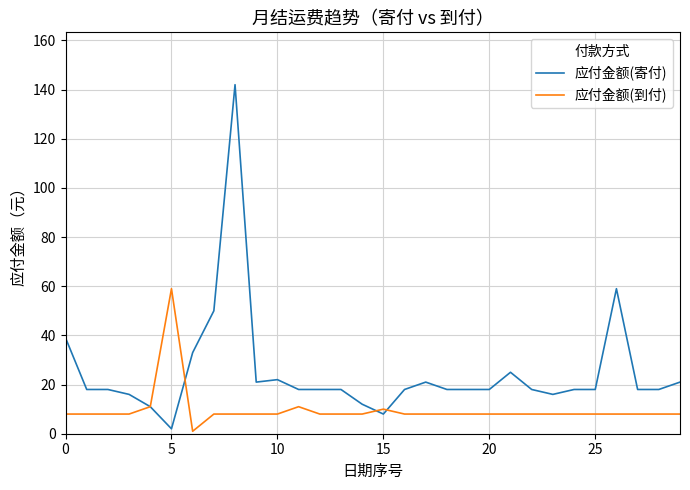

Which series has the largest total across all categories?

应付金额(寄付)